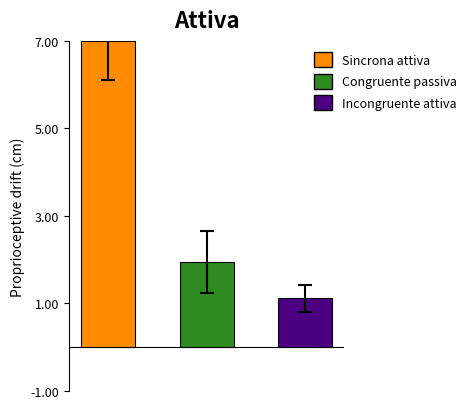

Reading left to right, extract all data points from this chart.

7.0	2.0	1.1